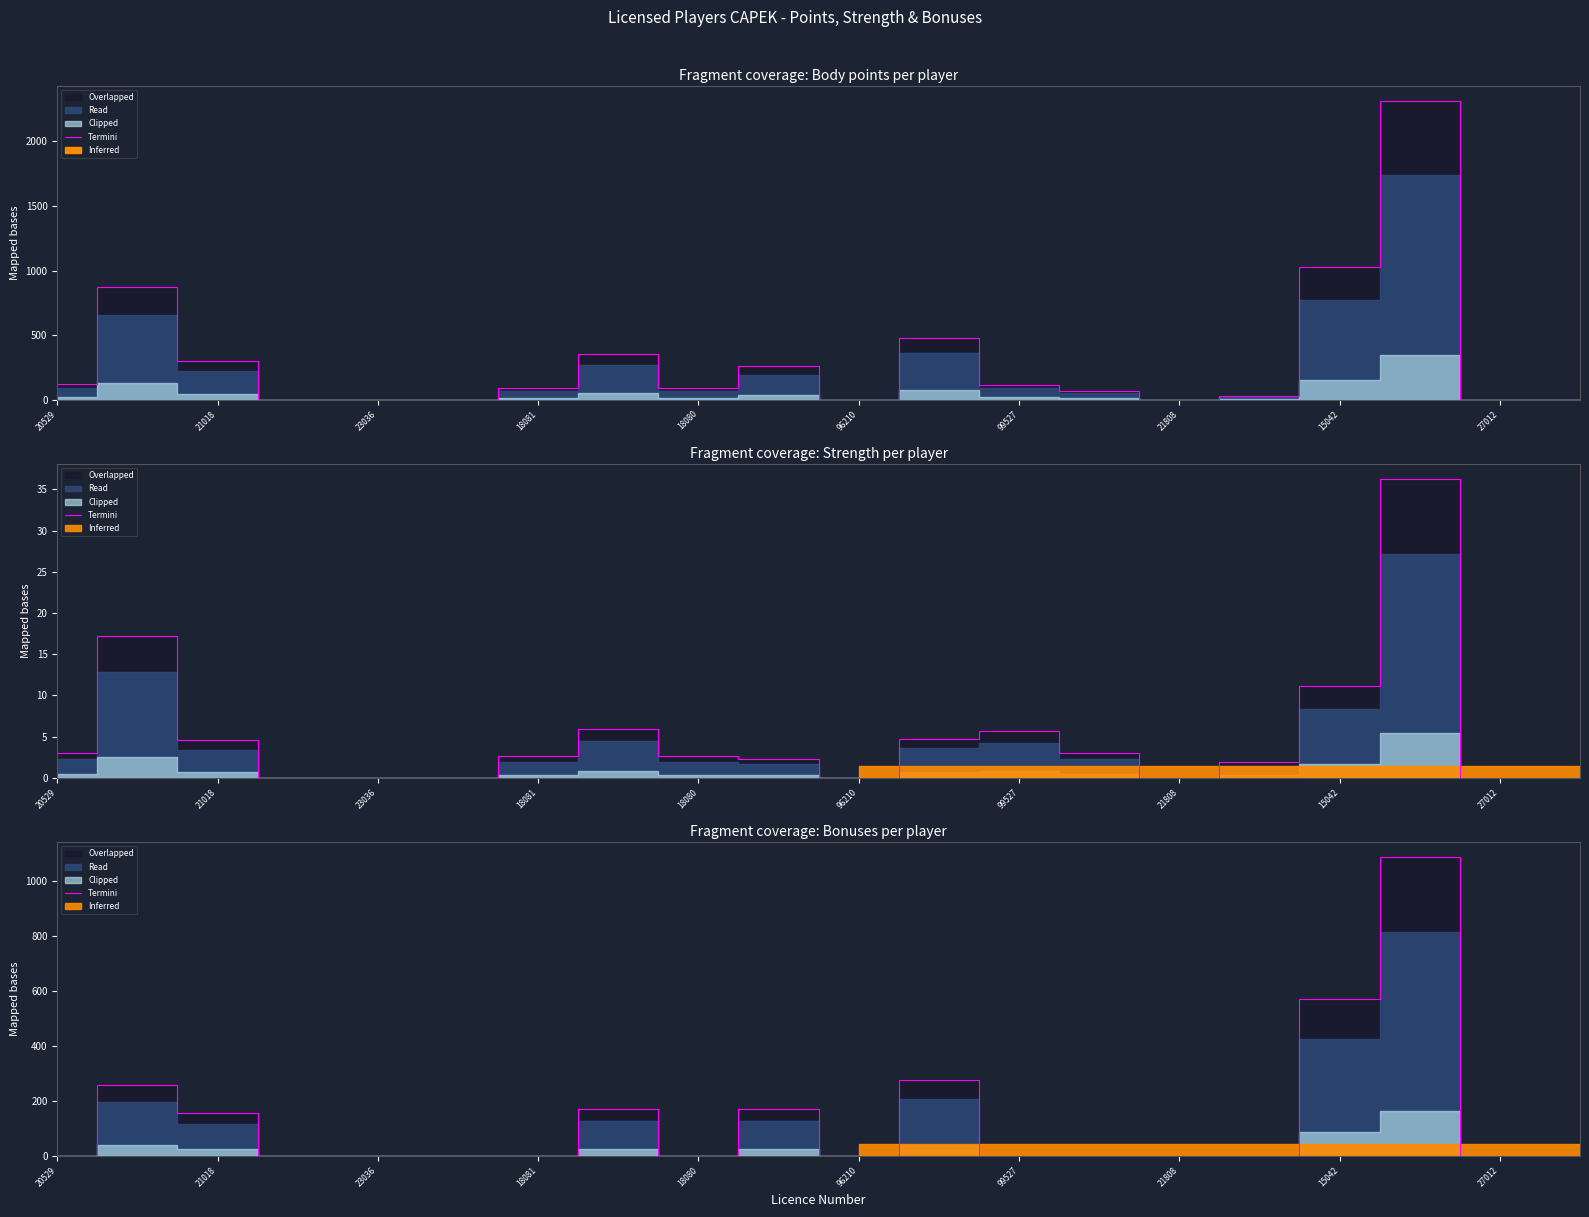

Approximately how many times larger is the value at 27012 compared to 21808?

1.0